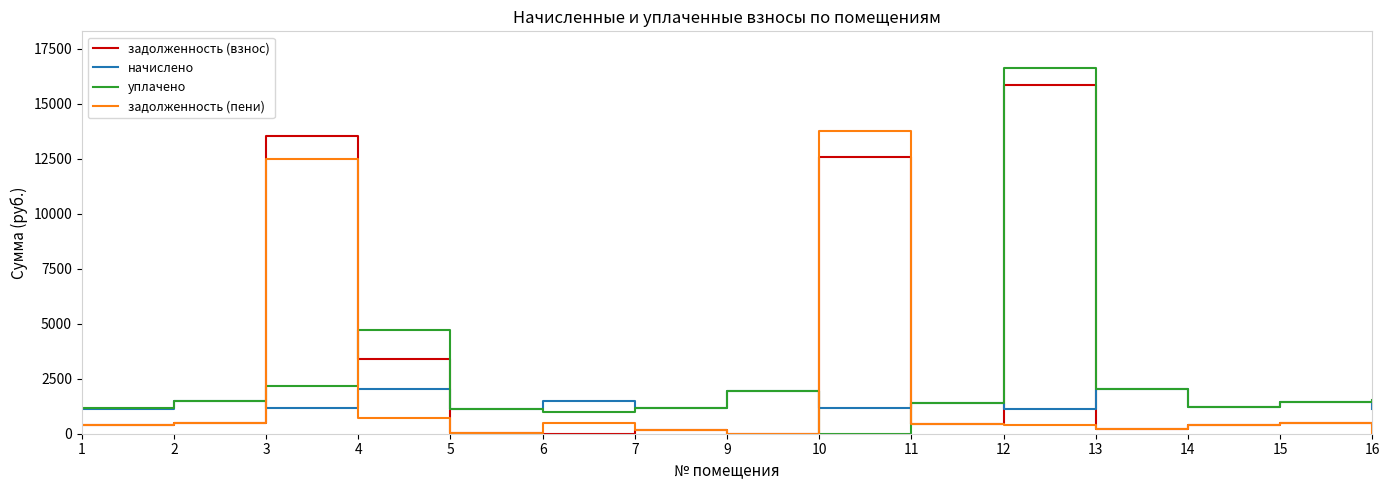

Which series has the widest spread of values?

уплачено